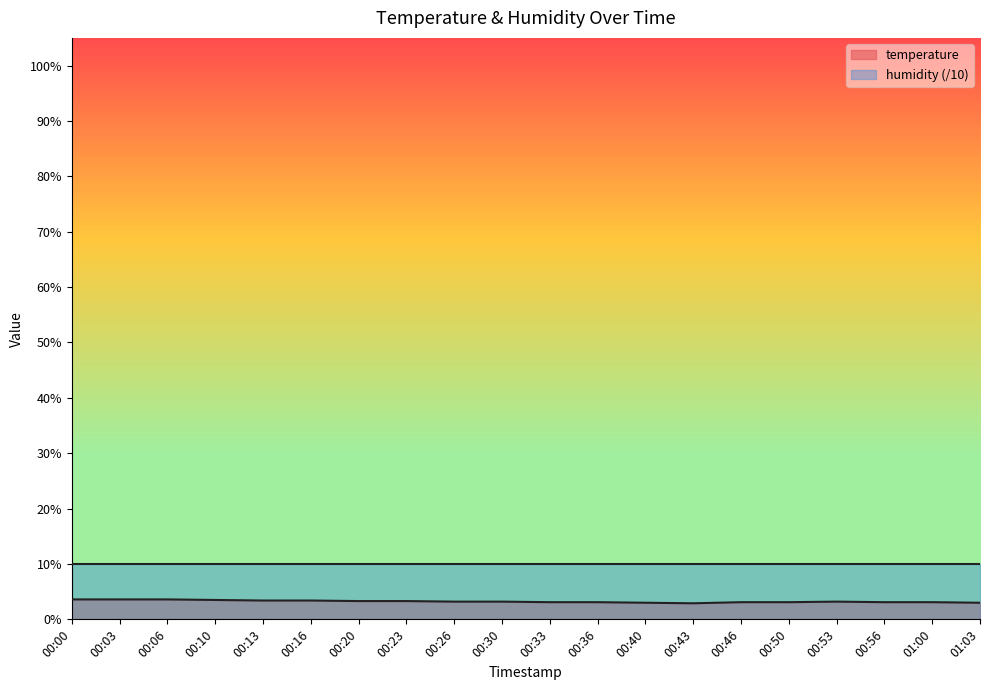

At which label is humidity (/10) closest to 9?

00:00